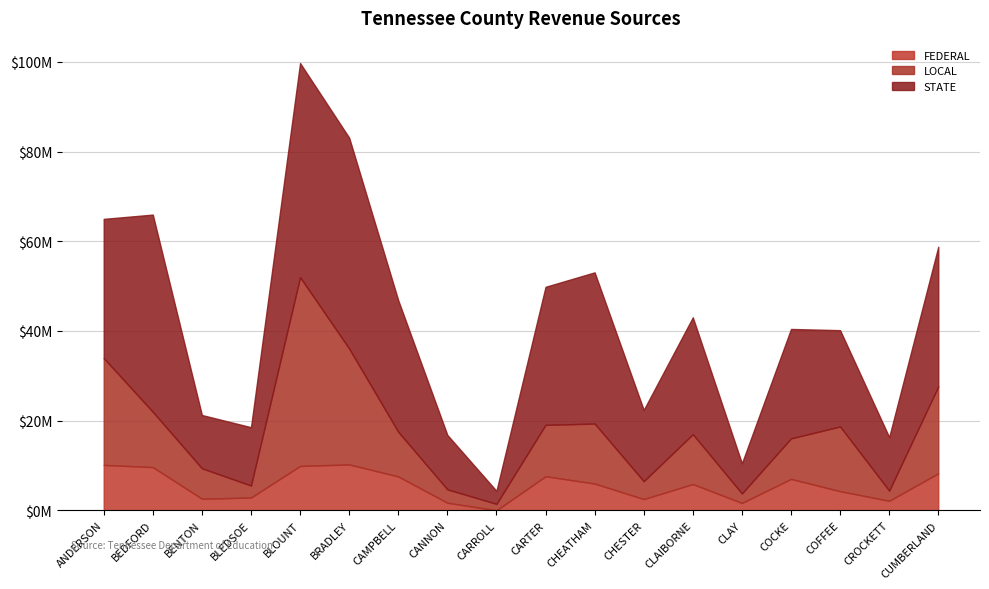

Where does the FEDERAL series first go above 5972184?

ANDERSON